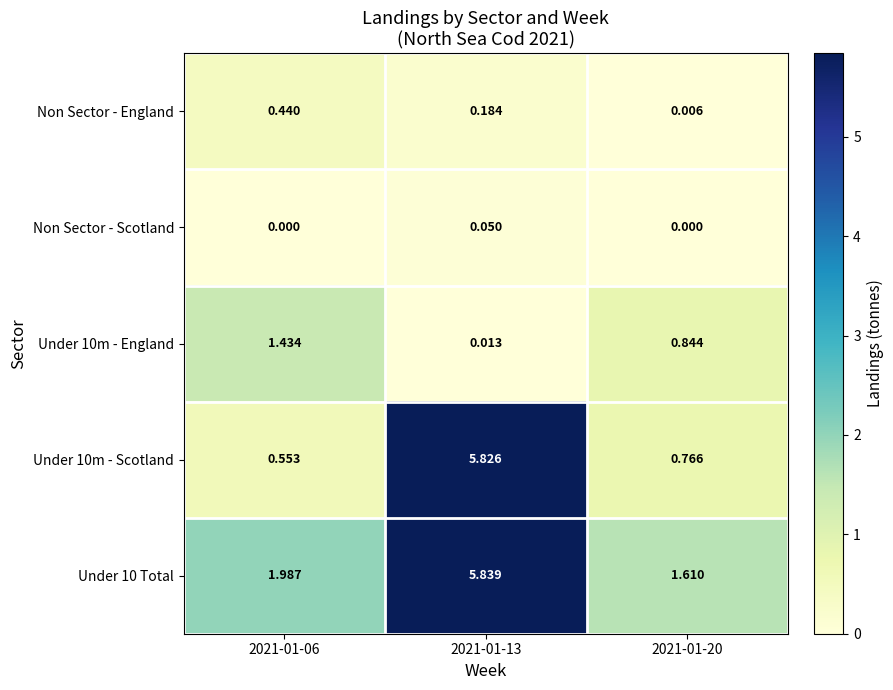

Is the value of Non Sector - Scotland at 2021-01-06 greater than the value of Under 10m - England at 2021-01-06?

No